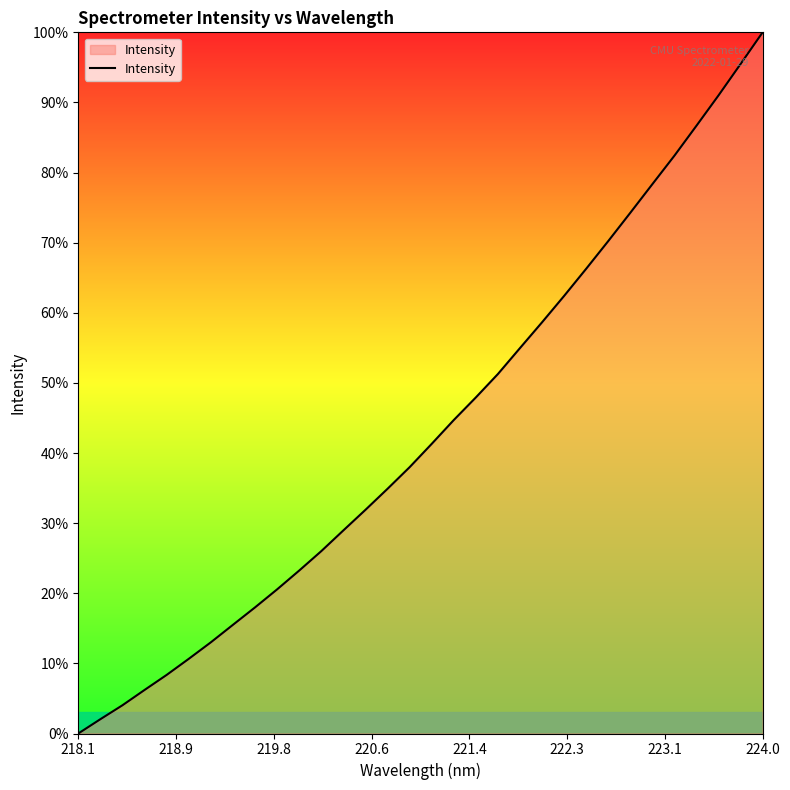

What is the difference between the maximum and minimum values?

100.0